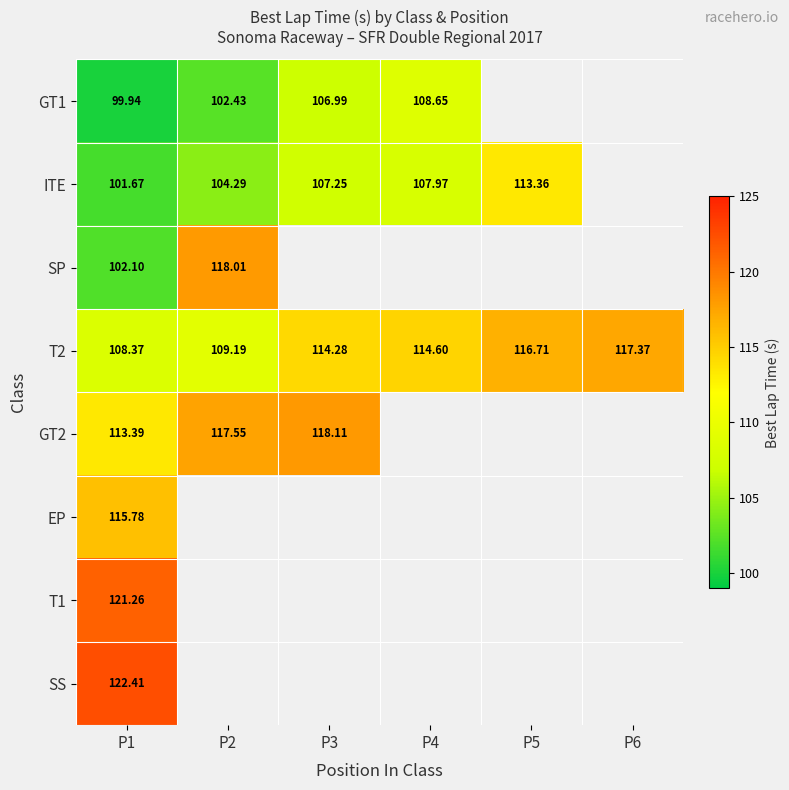

The value of T2 at P3 is 189.1. True or false?

False